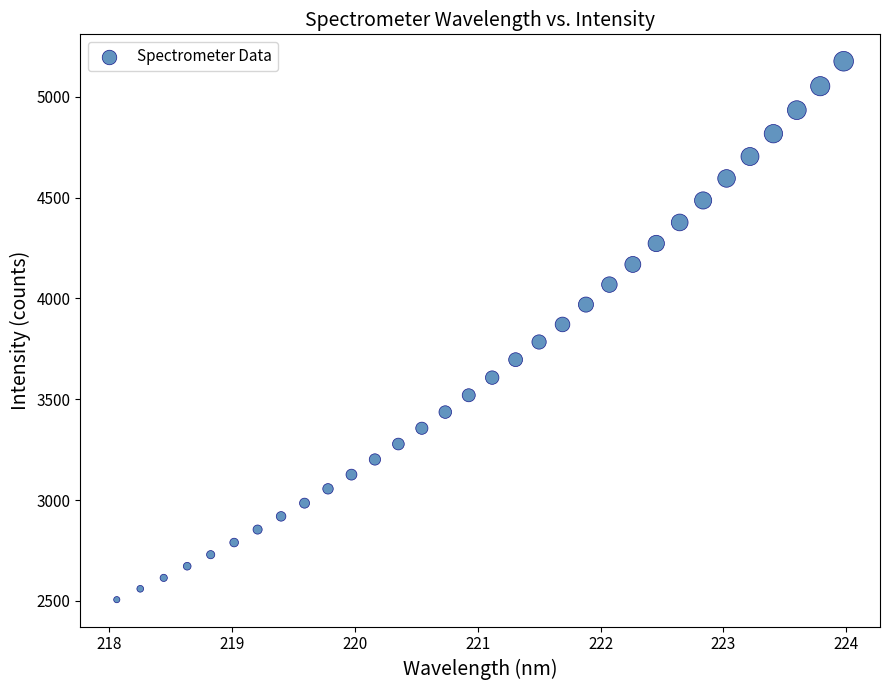

What is the range of X values (max minus min)?

5.9